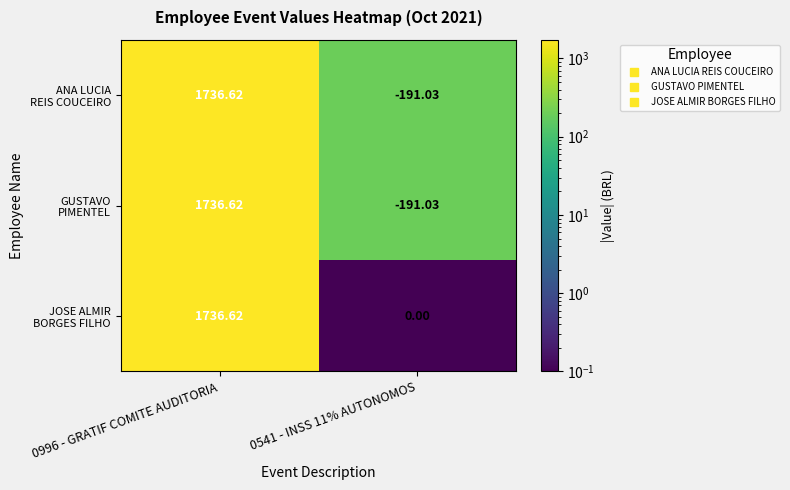

What is the total value across all series at 0541 - INSS 11% AUTONOMOS?

-382.1